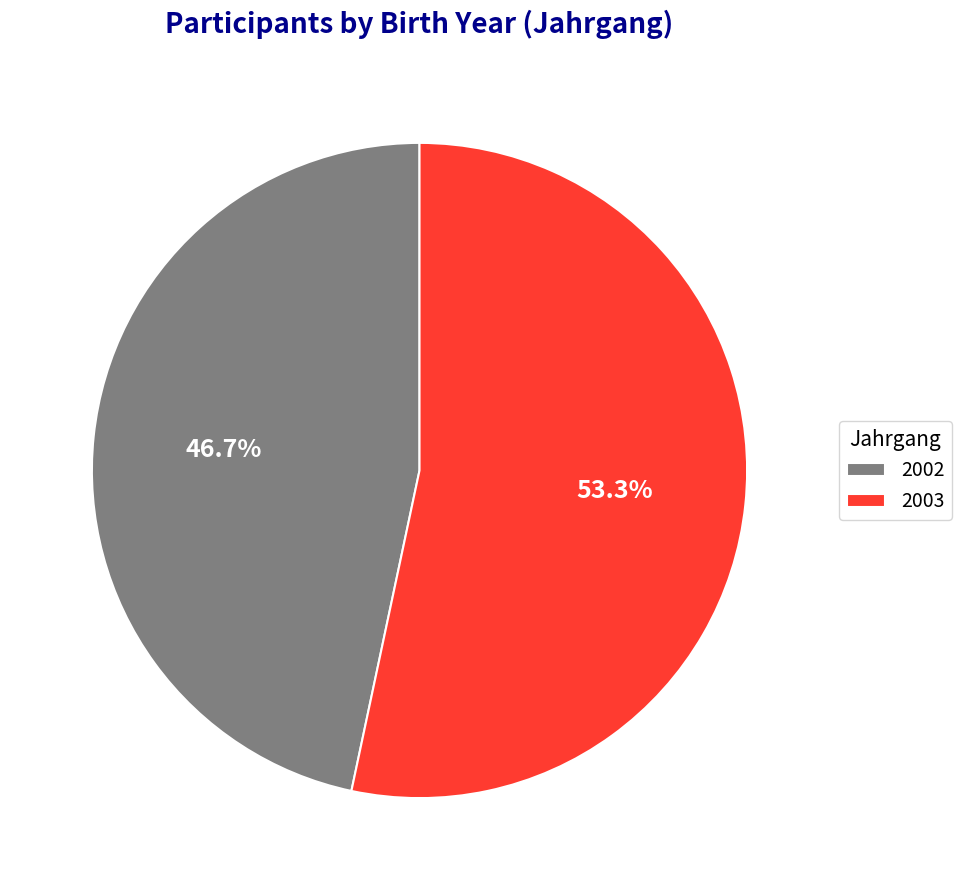

Count the number of slices in the pie.

2